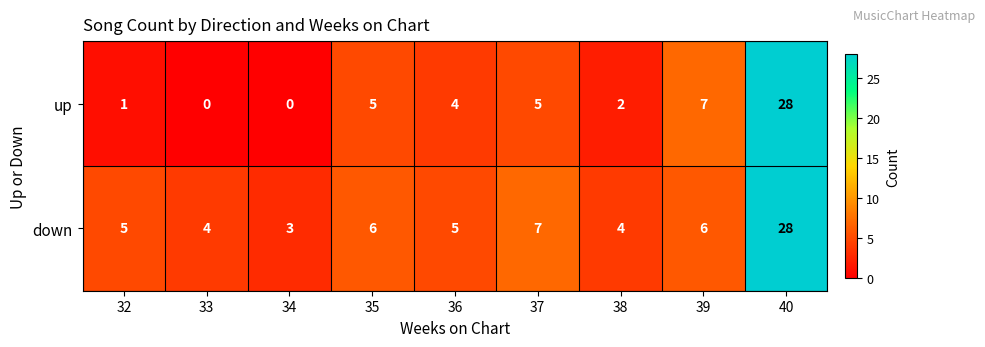

Which label corresponds to the largest value in the chart?

40